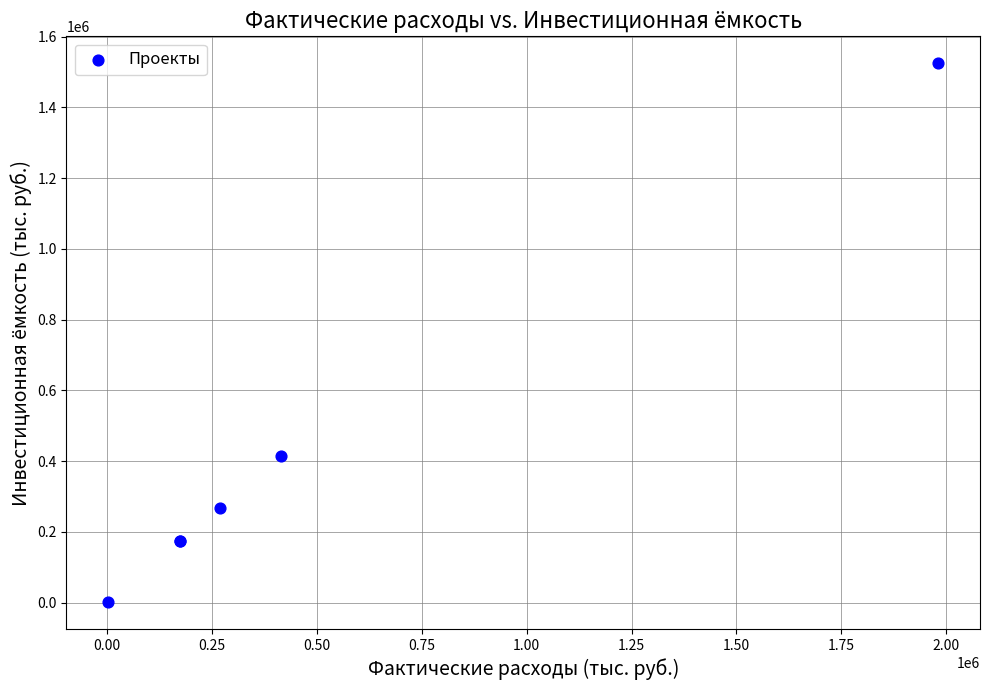

What Y value in the scatter plot is closest to 763079?

413168.4